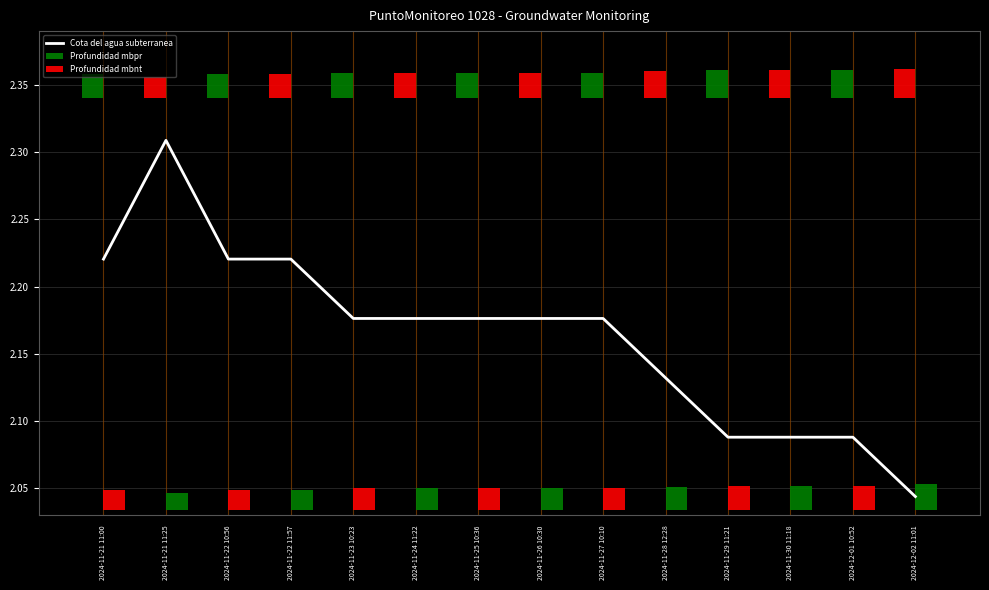

The chart shows a value of 2.1 at 2024-11-29 11:21. True or false?

True